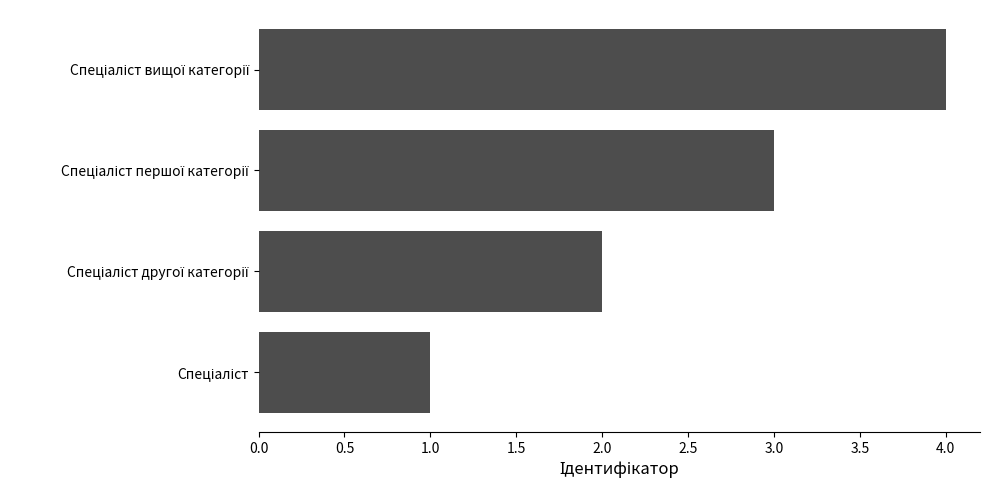

What is the greatest value displayed?

4